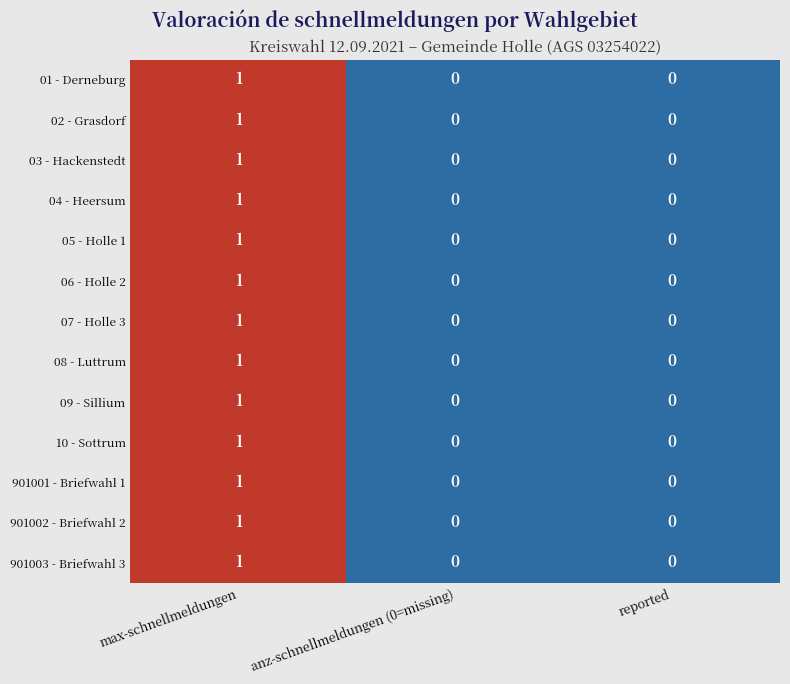

What is the total value across all series at max-schnellmeldungen?

13